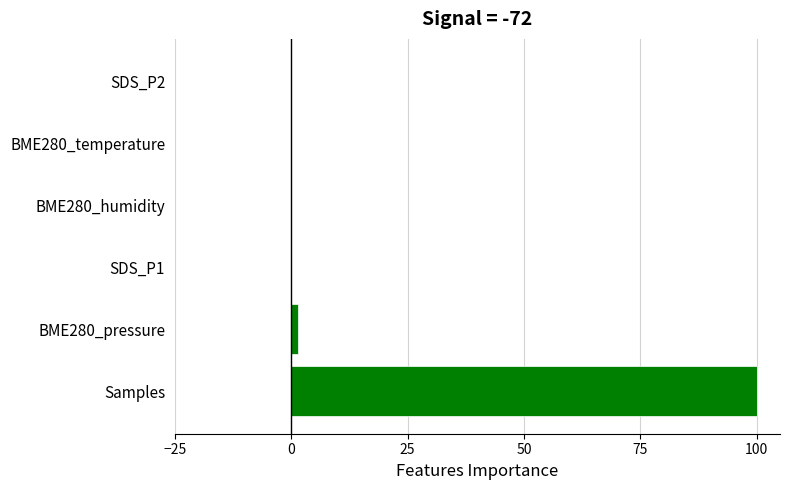

What is the average value?

16.9